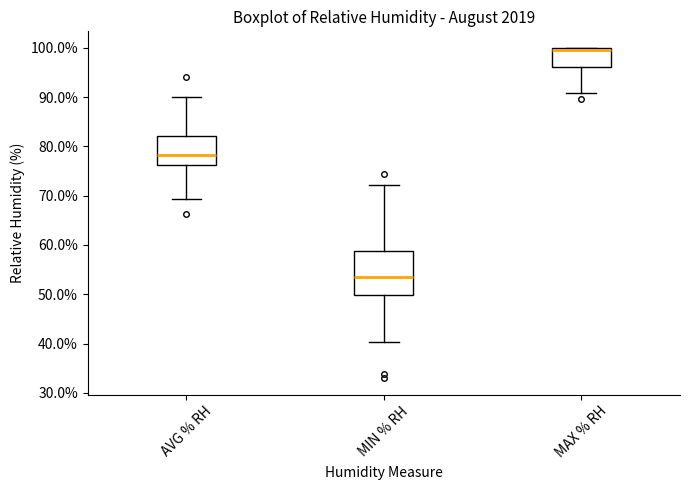

Where is the lower edge of the box for AVG % RH on the y-axis? The values are not printed on the chart, so give them approximately, as read against the axis.

76